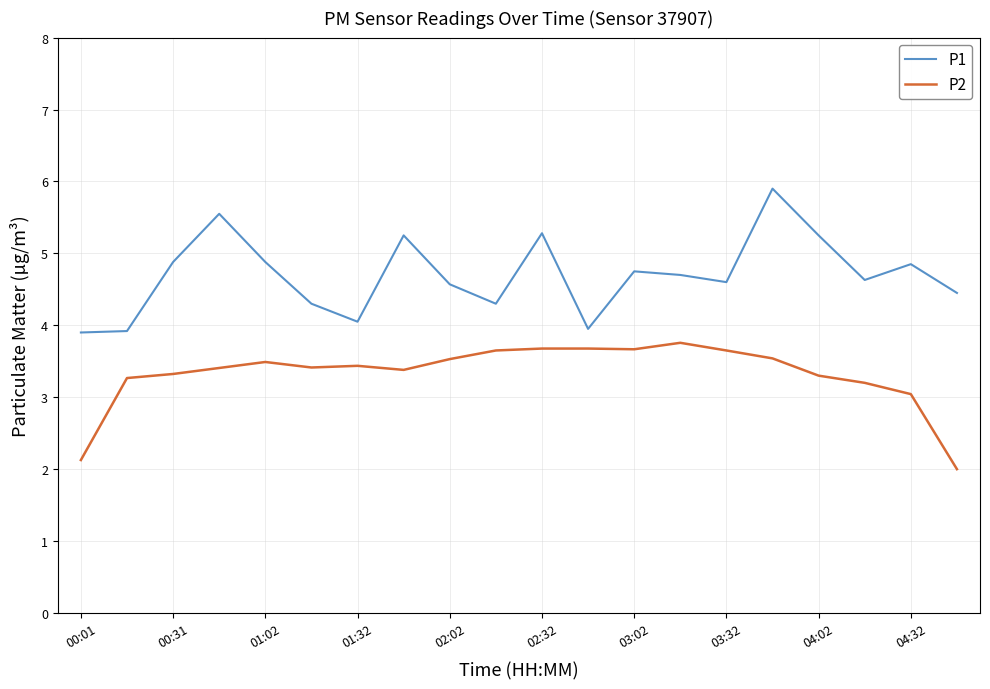

True or false: P2 and P1 cross at least once.

False